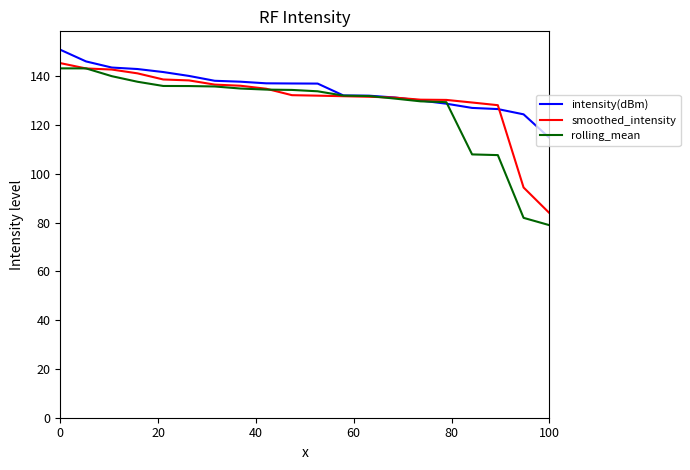

What is the maximum value for intensity(dBm)?

150.8